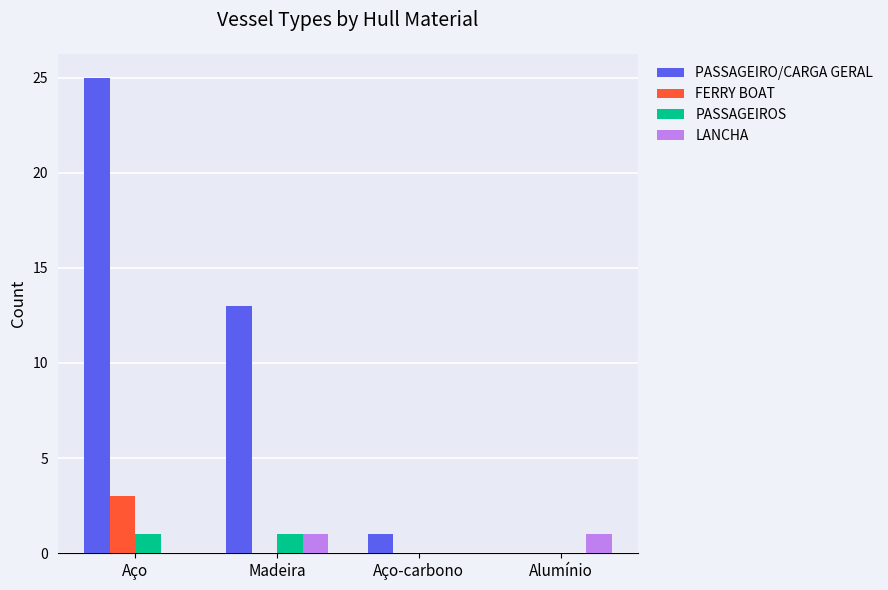

How many categories are shown in the chart?

4